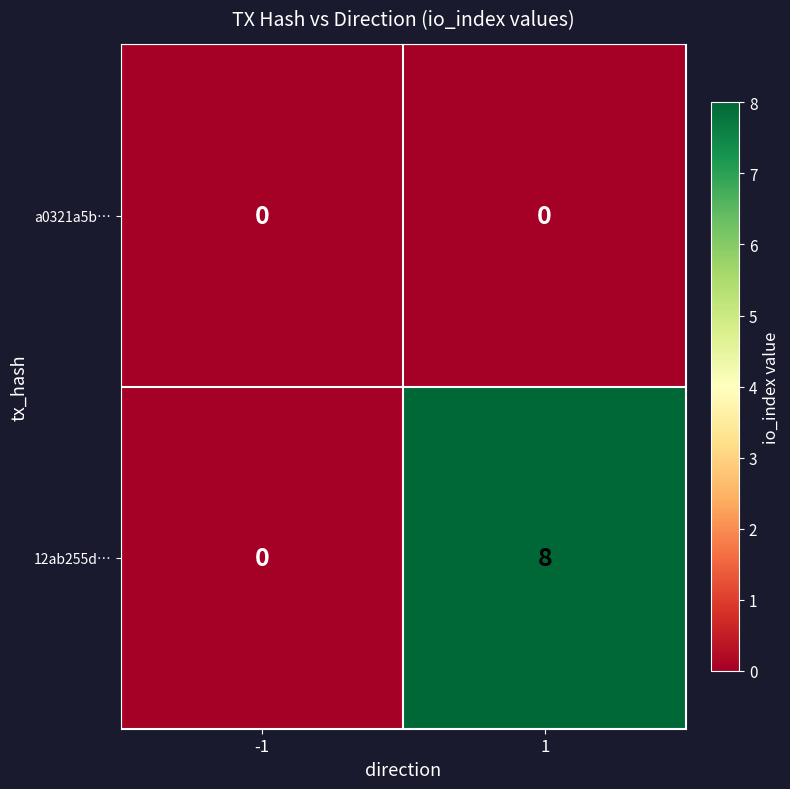

List the series in order of their peak value, lowest first.

a0321a5b…, 12ab255d…